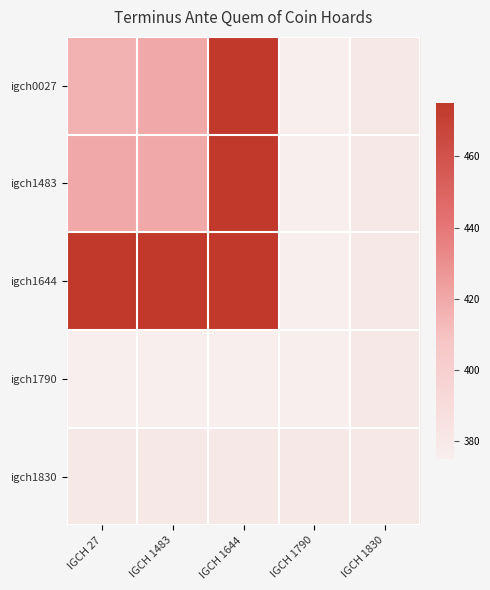

Reading left to right, transcribe all the data shown in this chart.

igch0027: IGCH 27=416	IGCH 1483=420	IGCH 1644=475	IGCH 1790=375	IGCH 1830=380
igch1483: IGCH 27=420	IGCH 1483=420	IGCH 1644=475	IGCH 1790=375	IGCH 1830=380
igch1644: IGCH 27=475	IGCH 1483=475	IGCH 1644=475	IGCH 1790=375	IGCH 1830=380
igch1790: IGCH 27=375	IGCH 1483=375	IGCH 1644=375	IGCH 1790=375	IGCH 1830=380
igch1830: IGCH 27=380	IGCH 1483=380	IGCH 1644=380	IGCH 1790=380	IGCH 1830=380